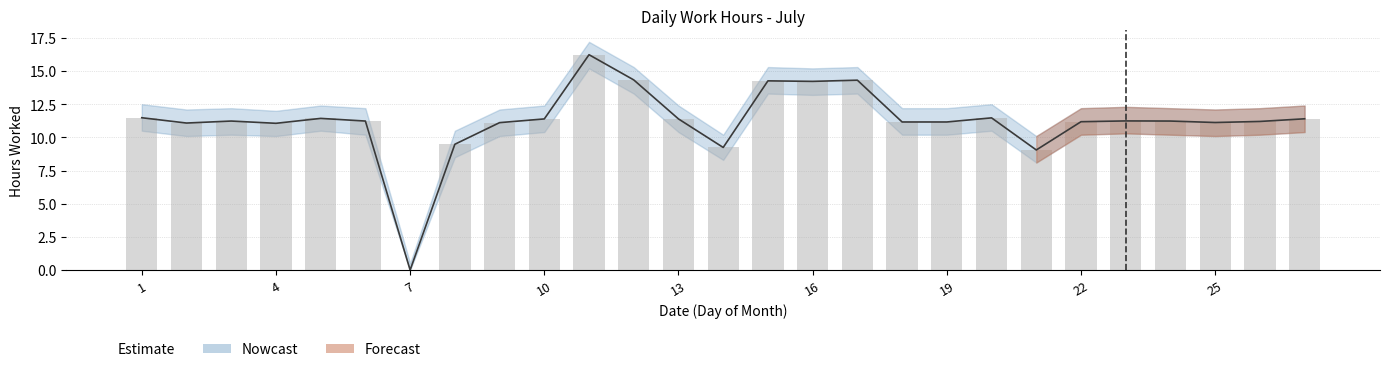

Reading right to left, what are all the values shown in this chart?

Low: 27=11.4	26=11.2	25=11.1	24=11.2	23=11.2	22=11.2	21=9.1	20=11.5	19=11.2	18=11.2	17=14.3	16=14.2	15=14.3	14=9.2	13=11.4	12=14.3	11=16.2	10=11.4	9=11.1	8=9.5	7=0.0	6=11.2	5=11.4	4=11.1	3=11.2	2=11.1	1=11.5
Upper: 27=11.4	26=11.2	25=11.1	24=11.2	23=11.2	22=11.2	21=9.1	20=11.5	19=11.2	18=11.2	17=14.3	16=14.2	15=14.3	14=9.2	13=11.4	12=14.3	11=16.2	10=11.4	9=11.1	8=9.5	7=0.0	6=11.2	5=11.4	4=11.1	3=11.2	2=11.1	1=11.5